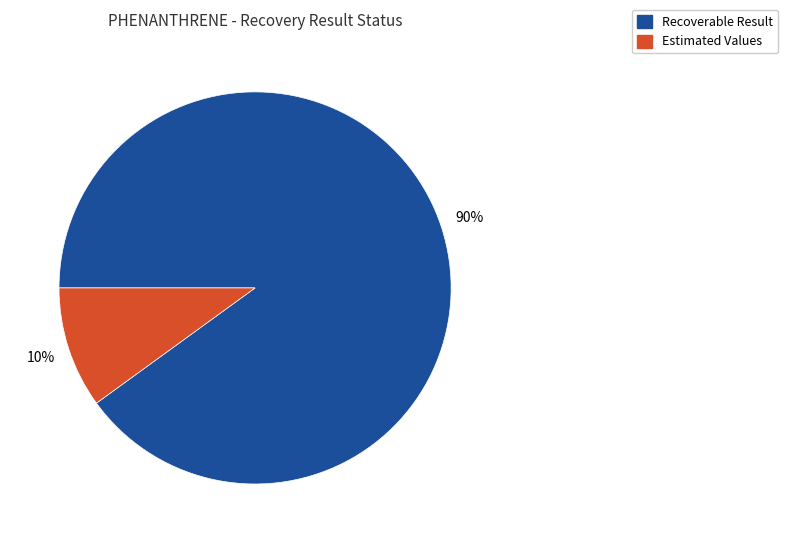

To the nearest percent, what is the difference between the largest and smallest slice percentages?

80%